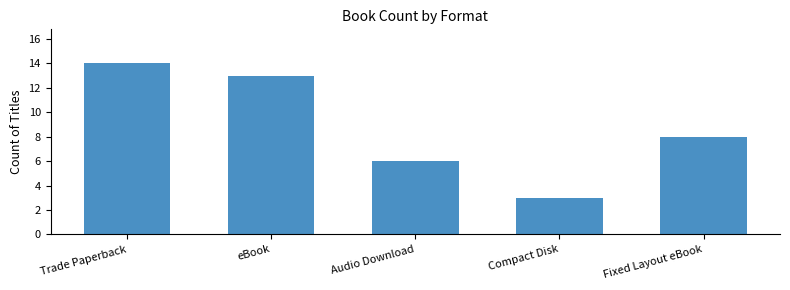

Reading left to right, what are all the values shown in this chart?

Trade Paperback=14	eBook=13	Audio Download=6	Compact Disk=3	Fixed Layout eBook=8